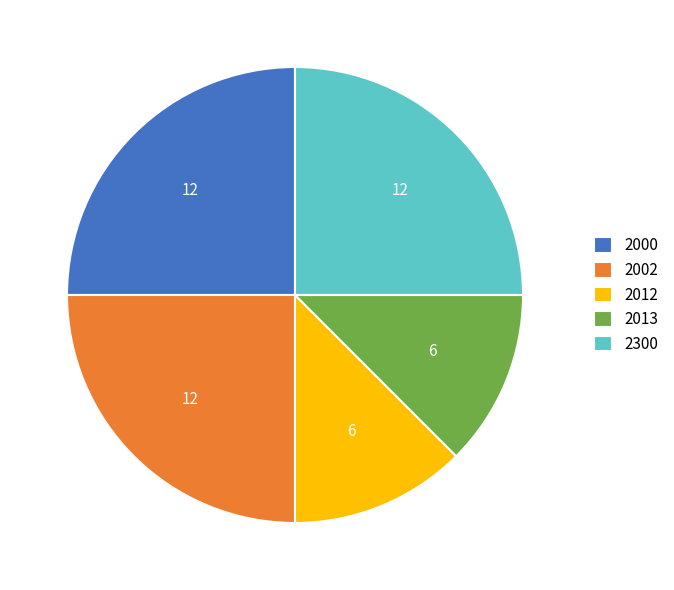

Does any single category account for the majority?

No